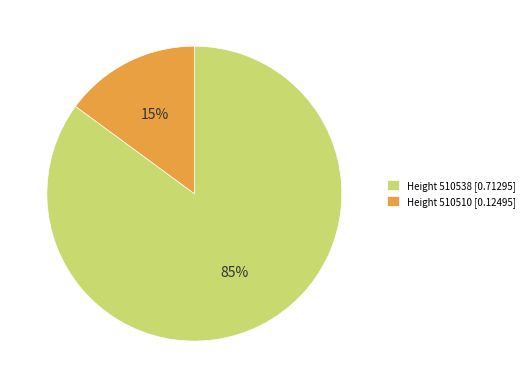

Is the sum of Height 510538 [0.71295] and Height 510510 [0.12495] greater than half?

Yes